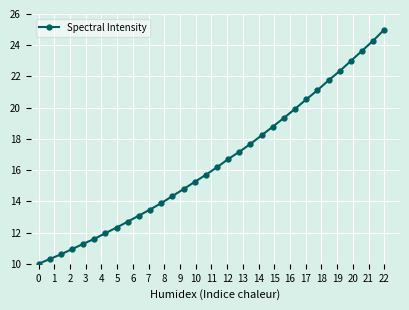

What is the difference between the maximum and minimum values?

15.0